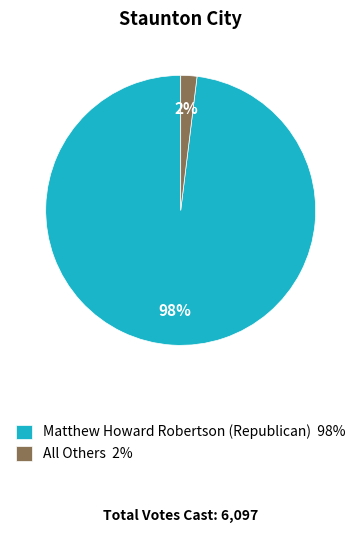

Count the number of slices in the pie.

2